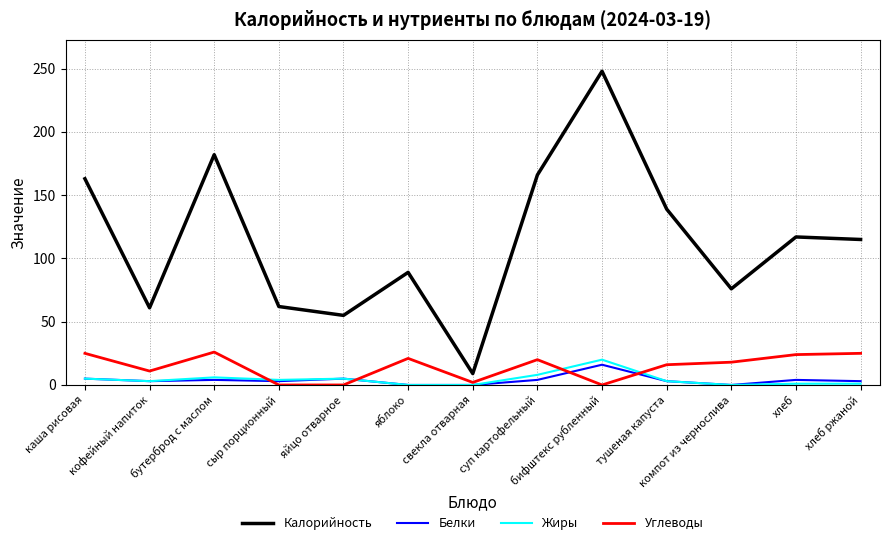

Is it true that Калорийность equals 182 at хлеб?

False